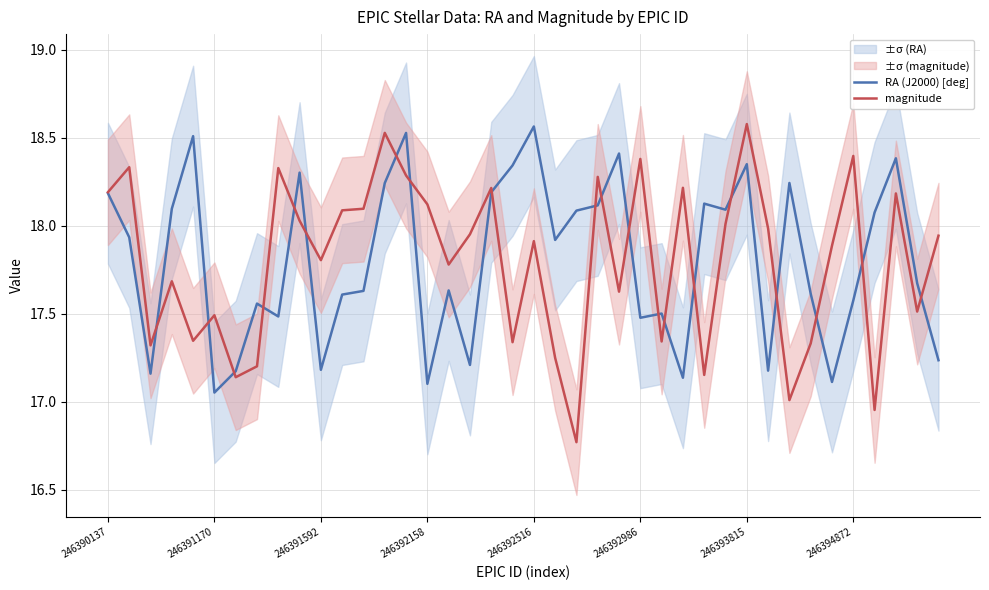

True or false: magnitude has a value of 17.6 at 24.

True